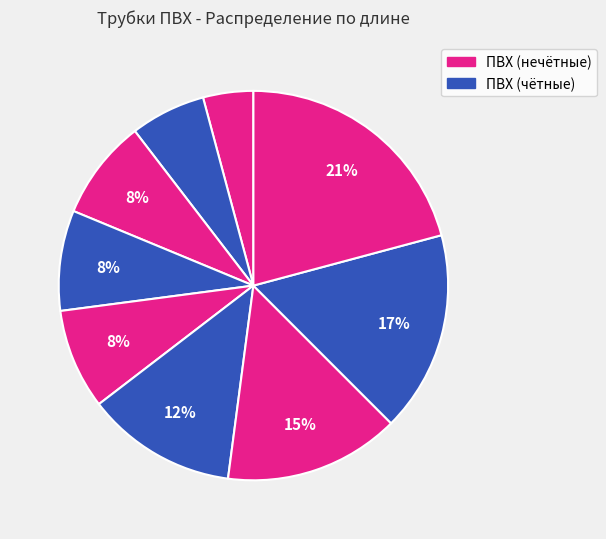

Is there any slice that represents more than half of the pie?

No